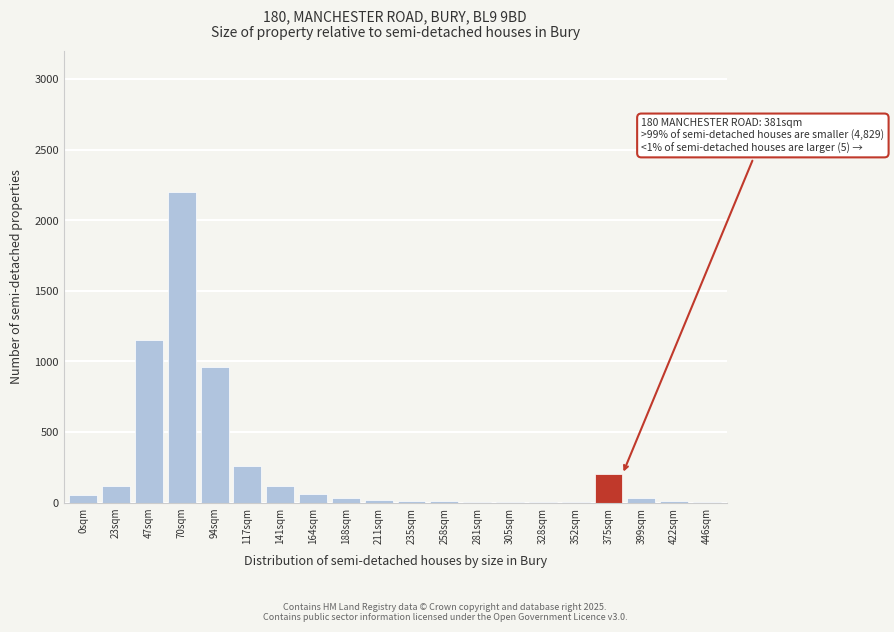

What is the greatest value displayed?

2200